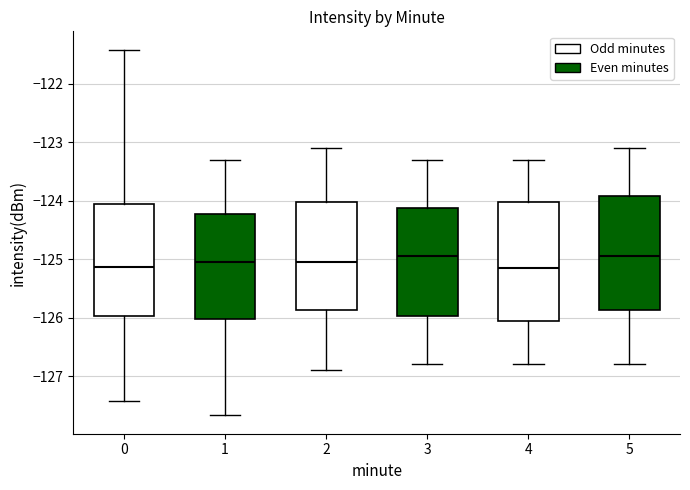

Where does the median line of the box at x = 4 sit on the y-axis? The values are not printed on the chart, so give them approximately, as read against the axis.

-125.1